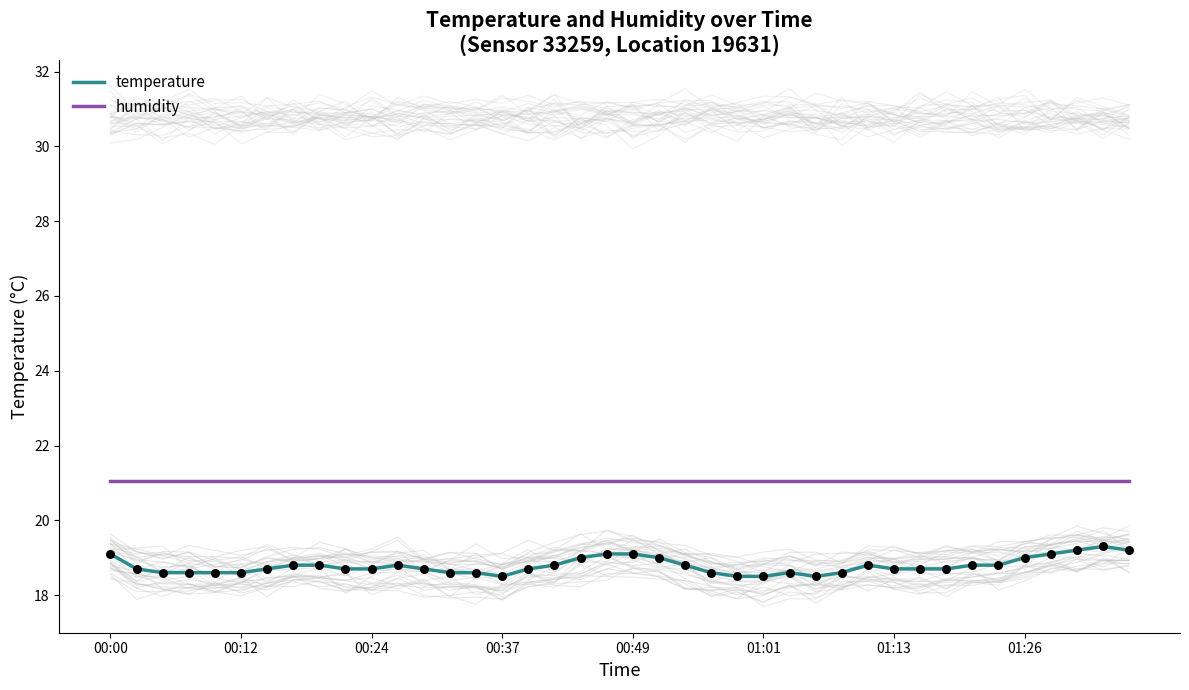

Is the value of humidity at 14 greater than the value of temperature at 22?

Yes